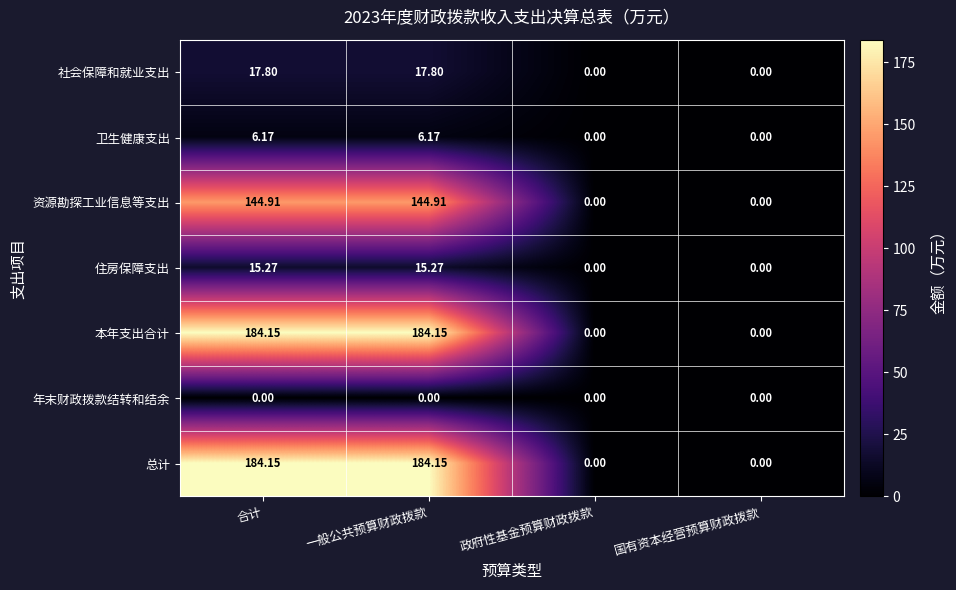

How many data points in 住房保障支出 are above 15?

2